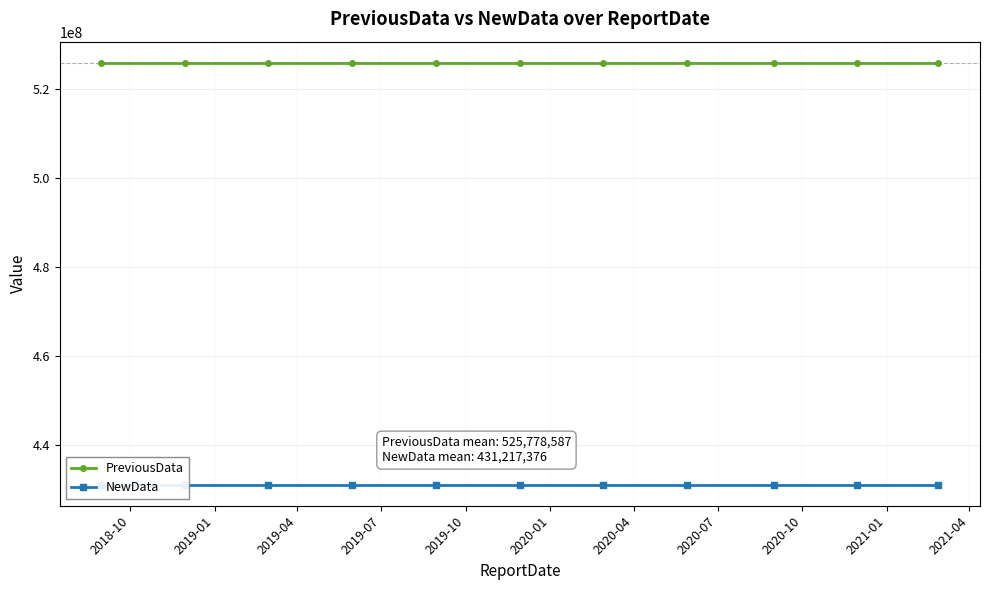

What value does the PreviousData series have at 2020-01?

525778587